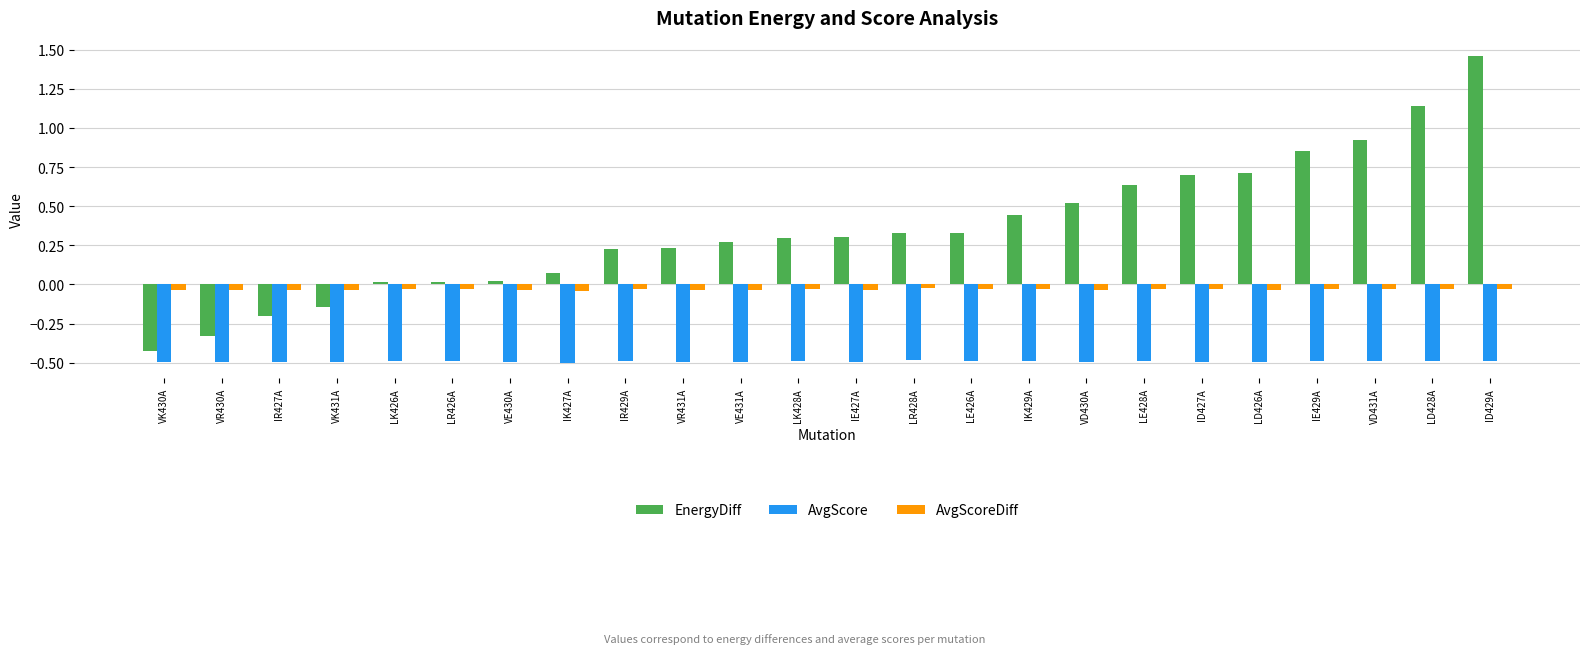

What is the label of the 10th bar from the left?

VR431A